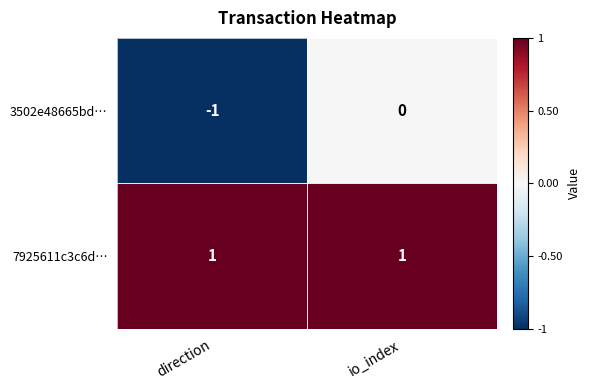

At which label is 3502e48665bd… closest to 0?

io_index